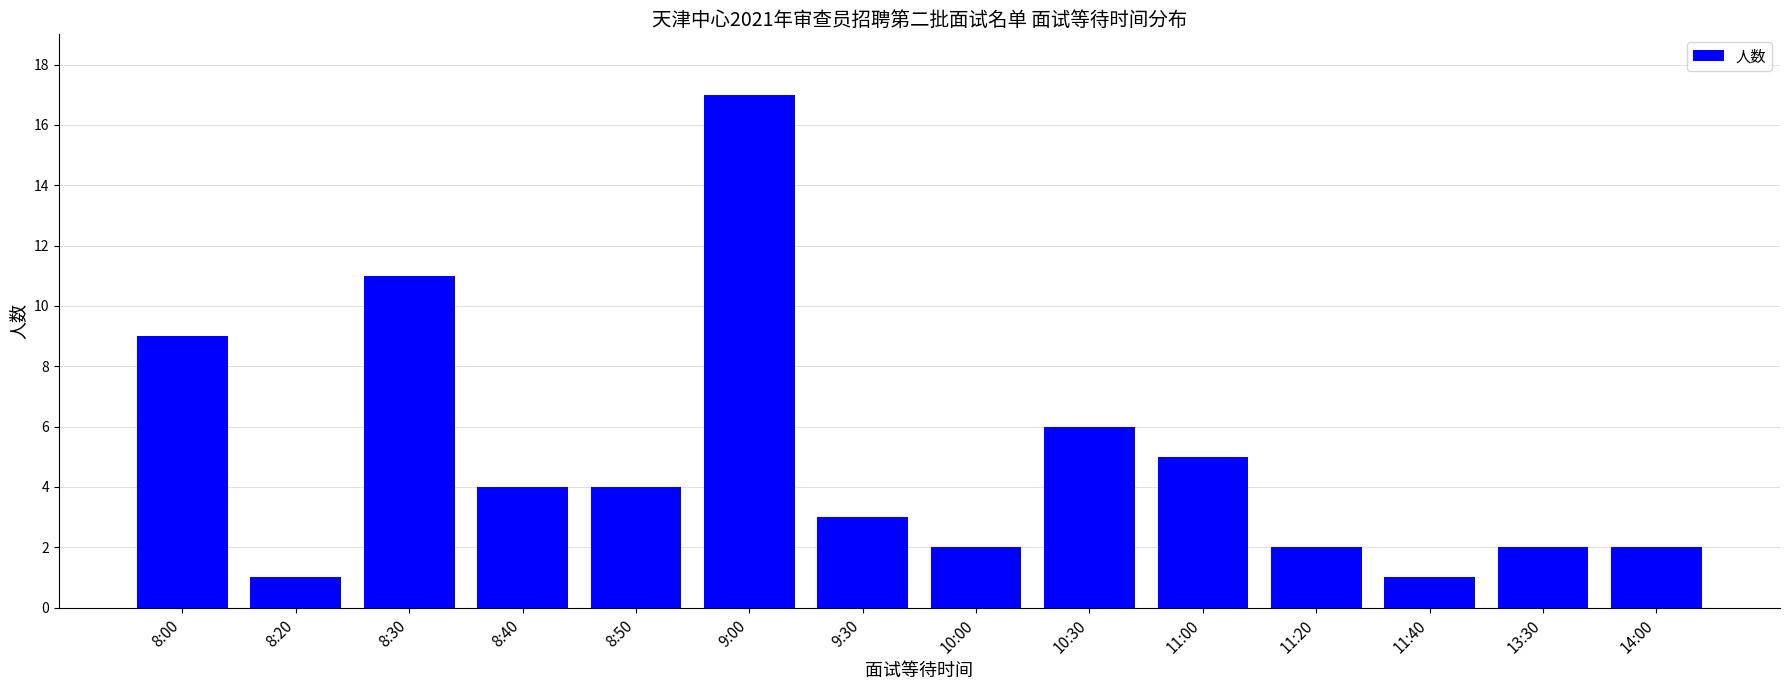

What is the label of the 4th bar from the left?

8:40